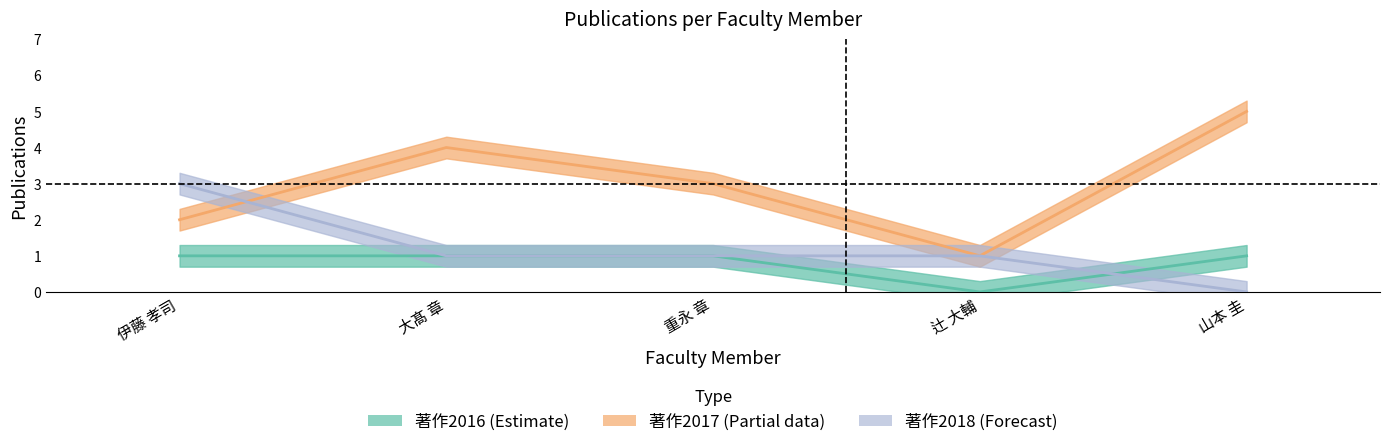

How many values in 著作2018 (Forecast) are above zero?

4